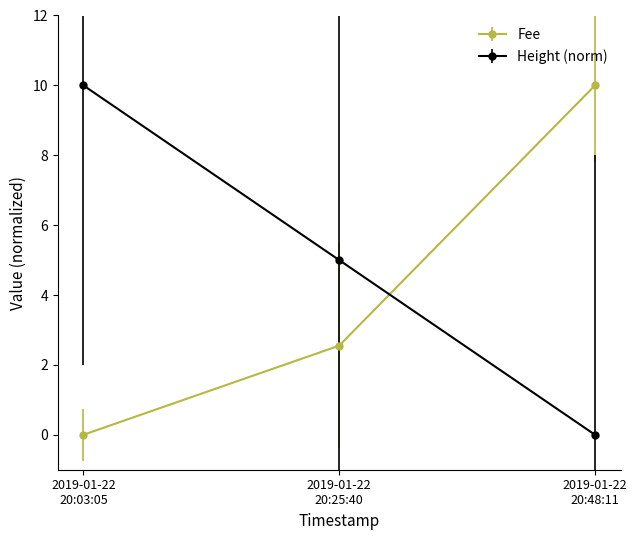

Rank the series by their average value, from lowest to highest.

Fee, Height (norm)